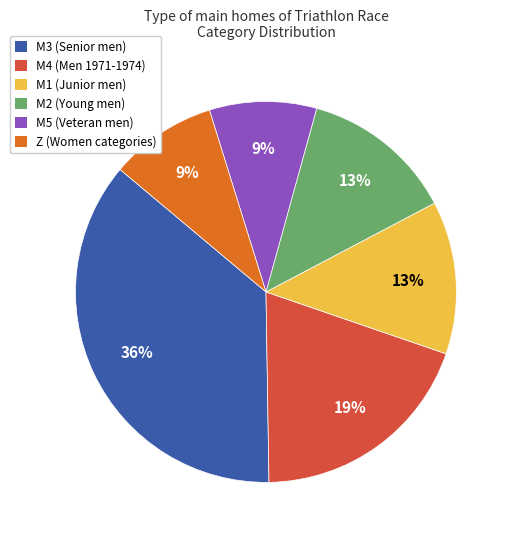

The M4 (Men 1971-1974) slice represents 19% of the pie. True or false?

True